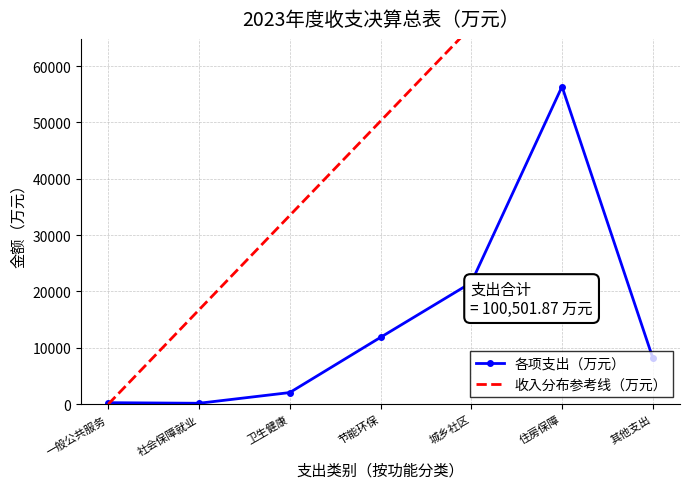

What is the difference between the maximum and second lowest values in the 收入分布参考线（万元） series?

83725.1